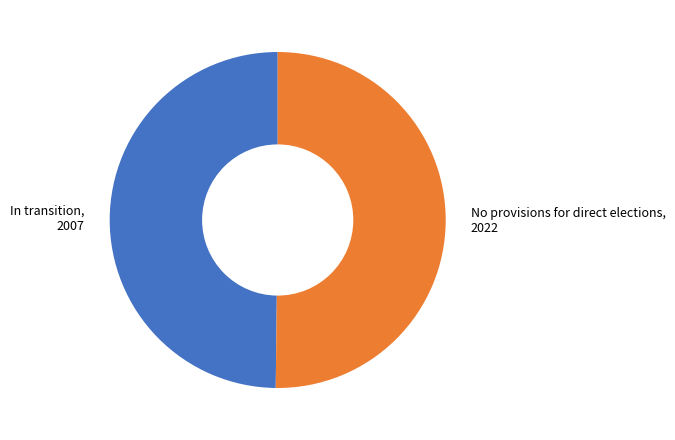

Combined, do No provisions for direct elections, 2022 and In transition, 2007 account for over 50%?

Yes